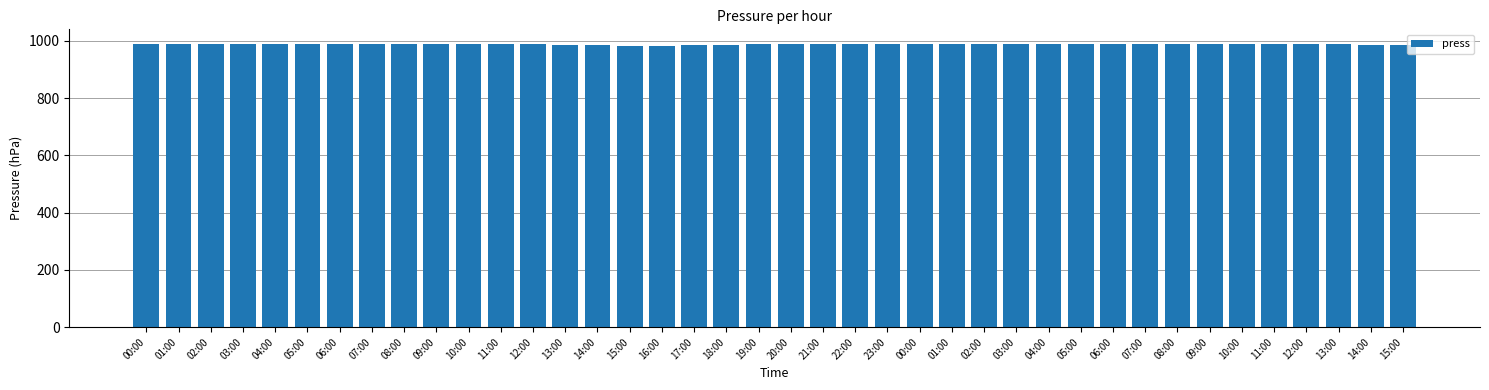

List the labels in order of value, smallest first.

15:00, 16:00, 14:00, 17:00, 15:00, 13:00, 18:00, 14:00, 12:00, 19:00, 02:00, 03:00, 04:00, 13:00, 00:00, 01:00, 02:00, 03:00, 04:00, 05:00, 06:00, 07:00, 08:00, 09:00, 10:00, 11:00, 20:00, 21:00, 22:00, 23:00, 00:00, 01:00, 05:00, 06:00, 12:00, 07:00, 08:00, 09:00, 11:00, 10:00